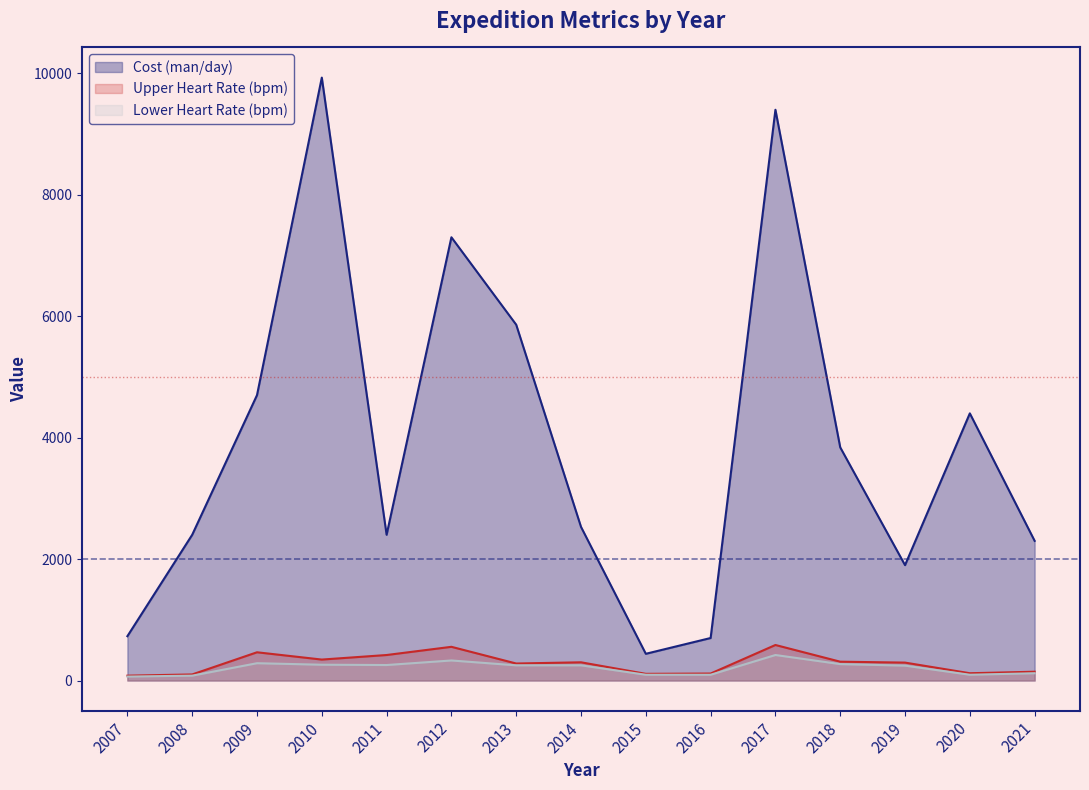

Count the number of data series in this chart.

3